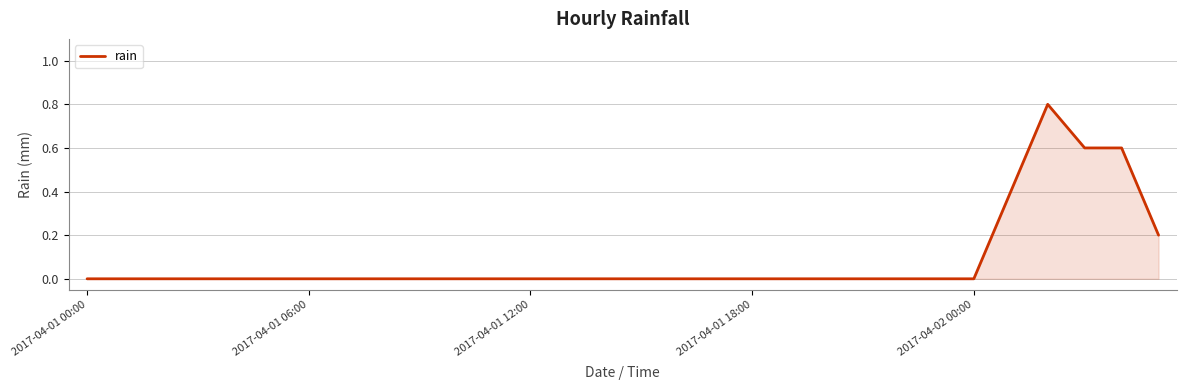

What is the difference between the maximum and minimum values?

0.8